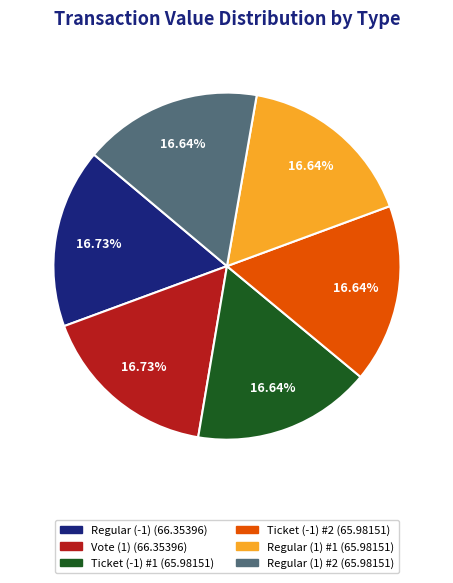

How many segments does this pie chart have?

6